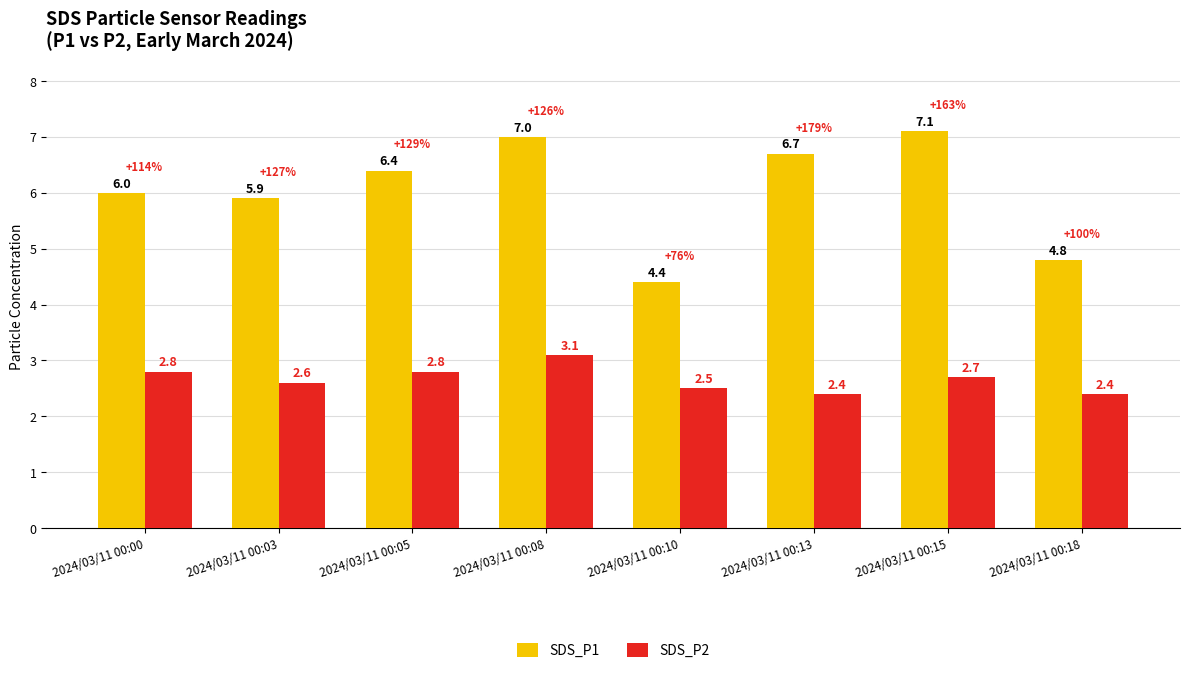

What is the maximum value for SDS_P1?

7.1